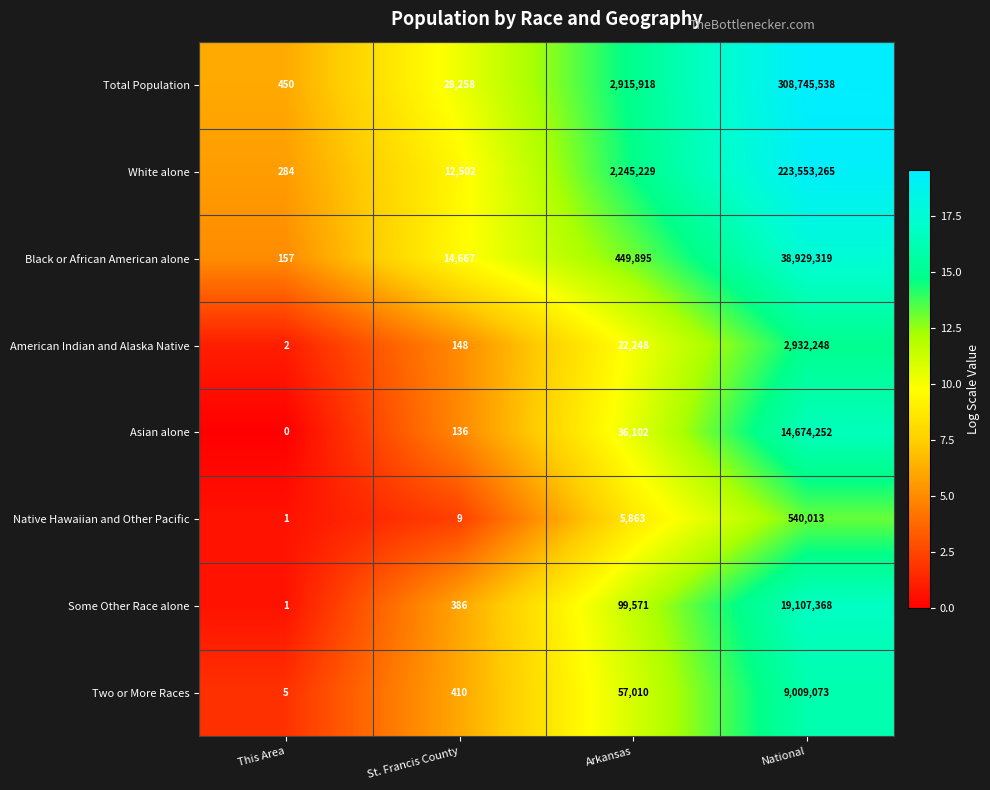

What is the spread (max minus min) of values at Arkansas?

2910055